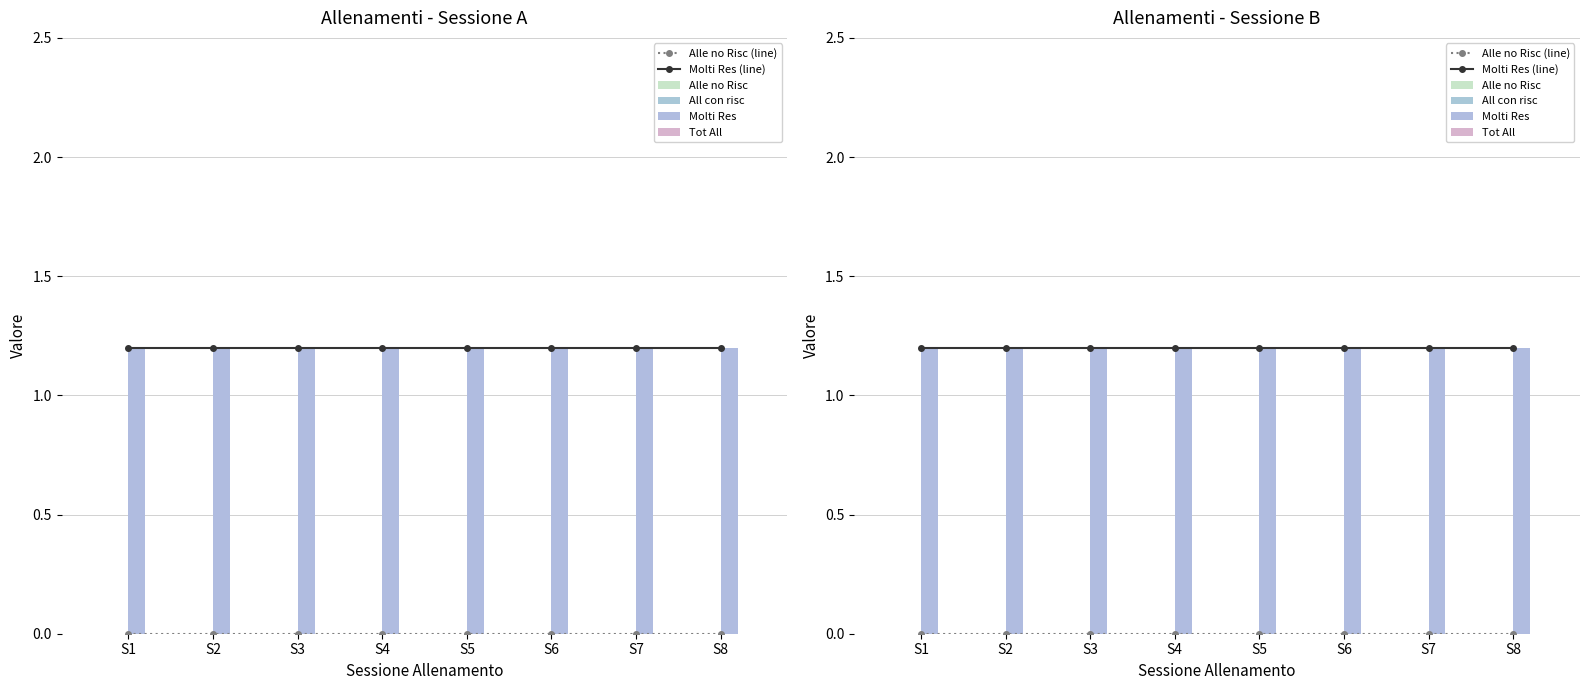

Reading left to right, list all the values displayed in this chart.

Alle no Risc (line): S1=0.0	S2=0.0	S3=0.0	S4=0.0	S5=0.0	S6=0.0	S7=0.0	S8=0.0
Molti Res (line): S1=1.2	S2=1.2	S3=1.2	S4=1.2	S5=1.2	S6=1.2	S7=1.2	S8=1.2
Alle no Risc: S1=0.0	S2=0.0	S3=0.0	S4=0.0	S5=0.0	S6=0.0	S7=0.0	S8=0.0
All con risc: S1=0.0	S2=0.0	S3=0.0	S4=0.0	S5=0.0	S6=0.0	S7=0.0	S8=0.0
Molti Res: S1=1.2	S2=1.2	S3=1.2	S4=1.2	S5=1.2	S6=1.2	S7=1.2	S8=1.2
Tot All: S1=0.0	S2=0.0	S3=0.0	S4=0.0	S5=0.0	S6=0.0	S7=0.0	S8=0.0